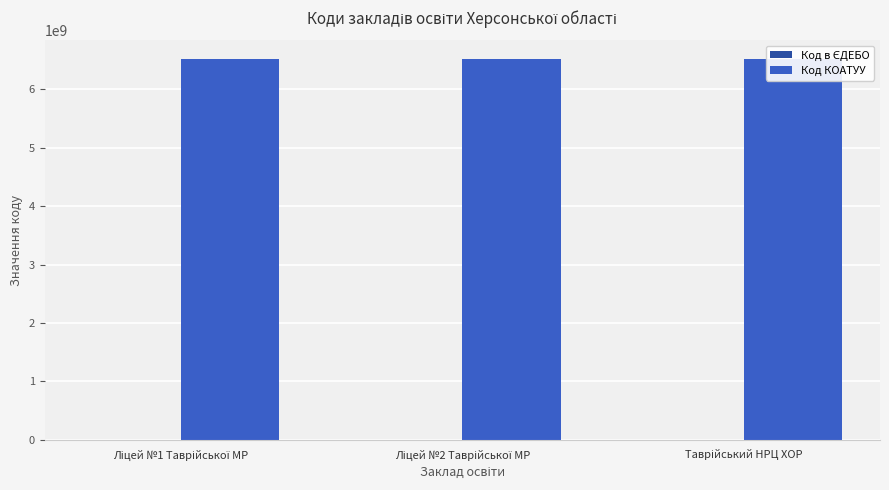

At which label is Код КОАТУУ closest to 6510770800?

Ліцей №1 Таврійської МР